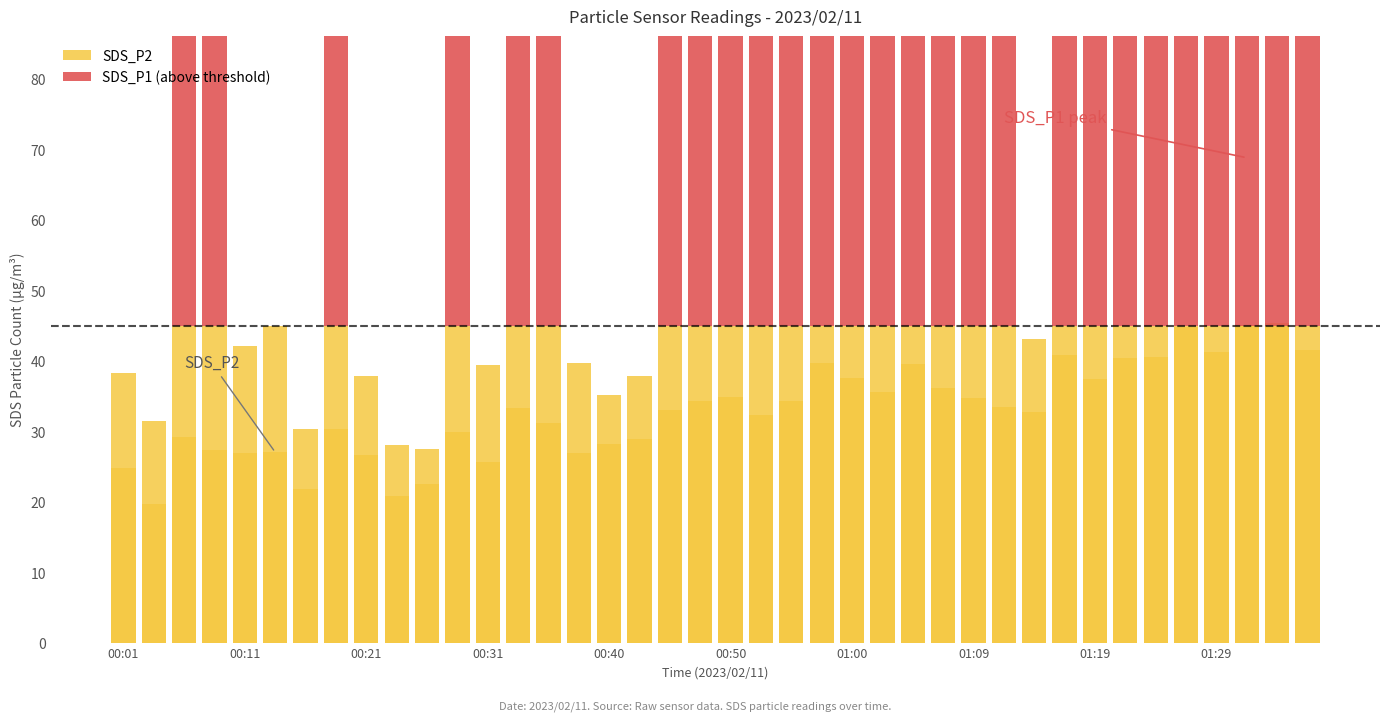

Which series changed the most between 10 and 39?

SDS_P1 (above threshold)